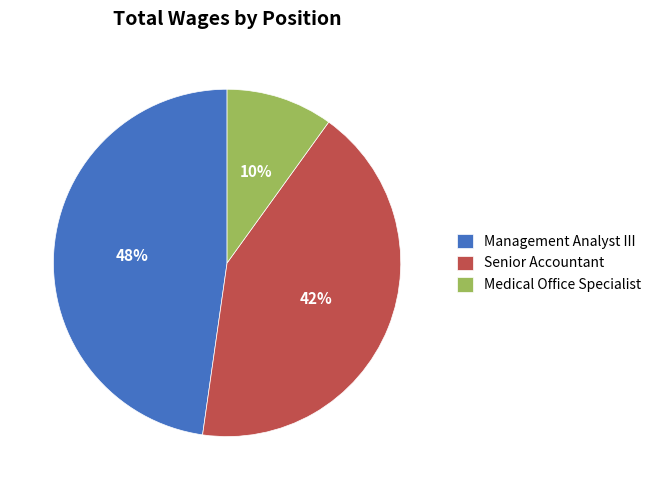

To the nearest percent, what percentage of the pie is Senior Accountant?

42%